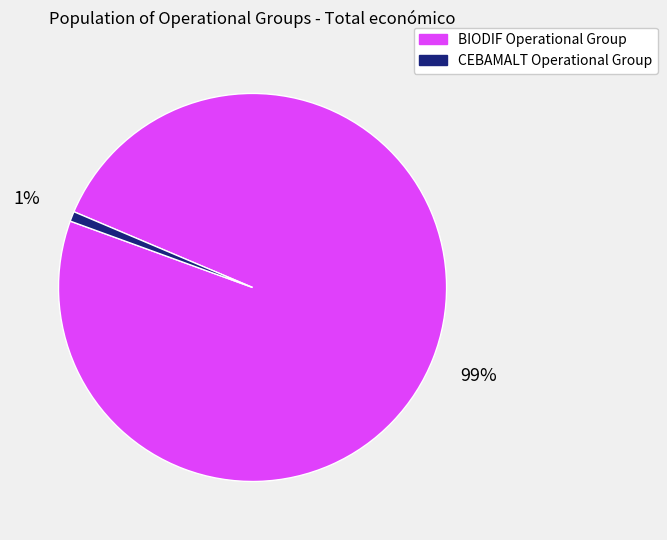

Is it true that BIODIF Operational Group is 99% of the pie?

True